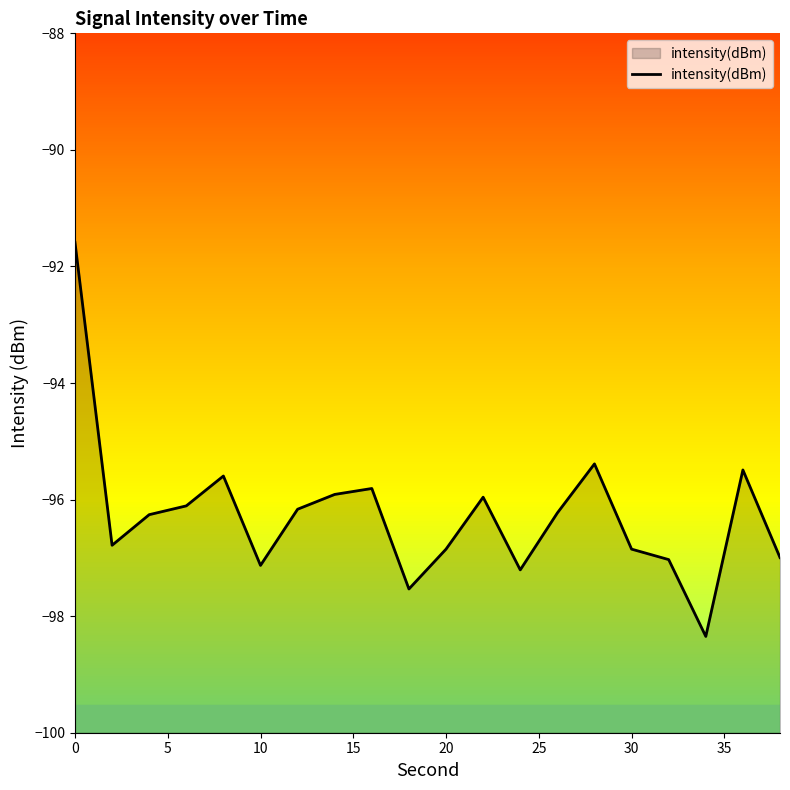

What is the difference between the maximum and minimum values?

6.8